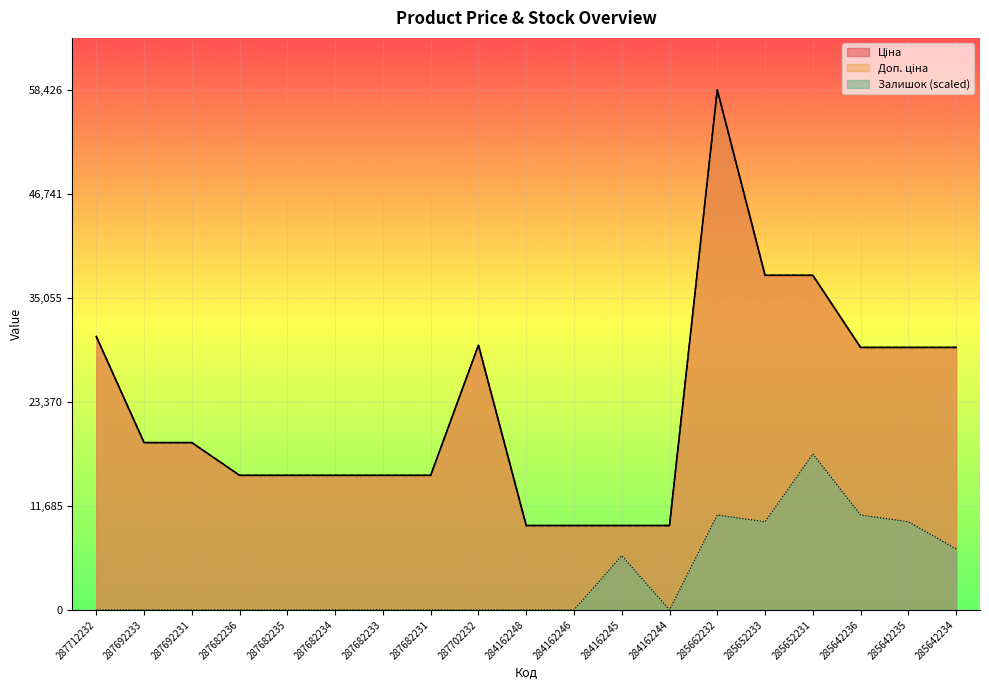

The Залишок series shows 9907.1 at 285652233. True or false?

True